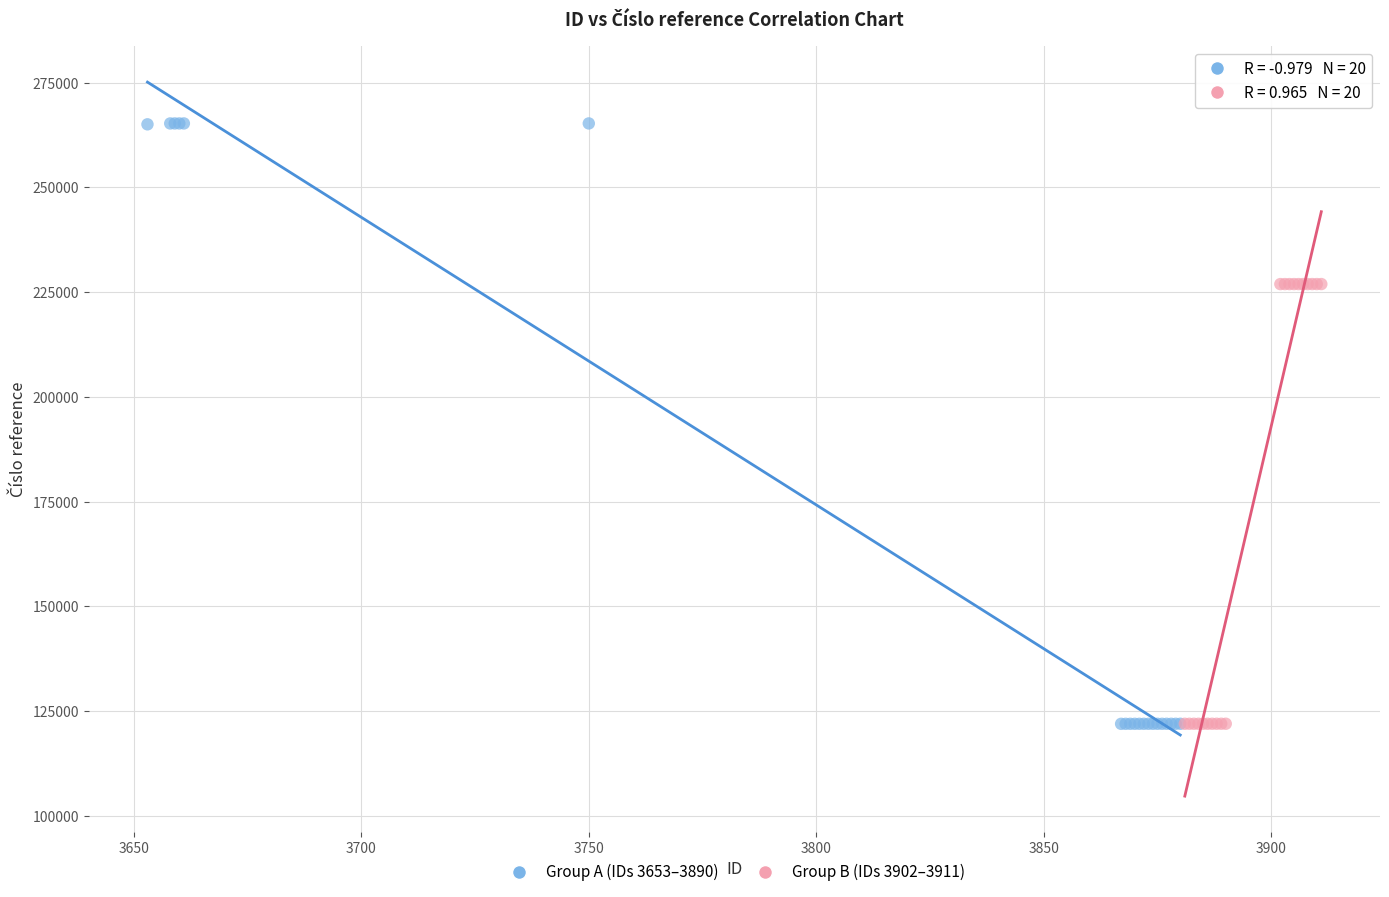

Which series reaches the maximum Y coordinate?

Group A (IDs 3653–3890)